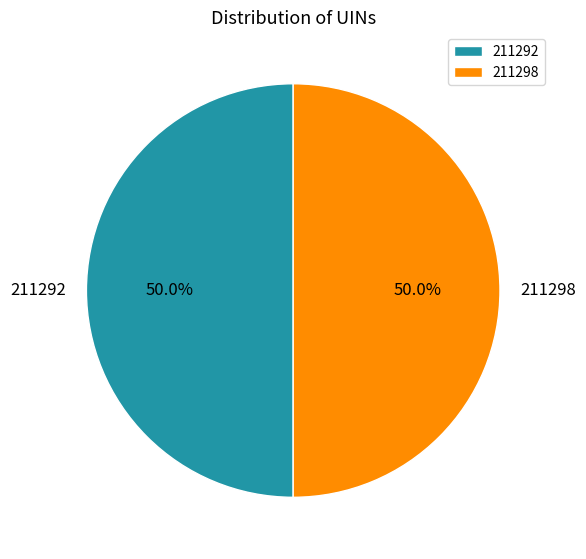

What percentage is the 211292 slice, to the nearest percent?

50%